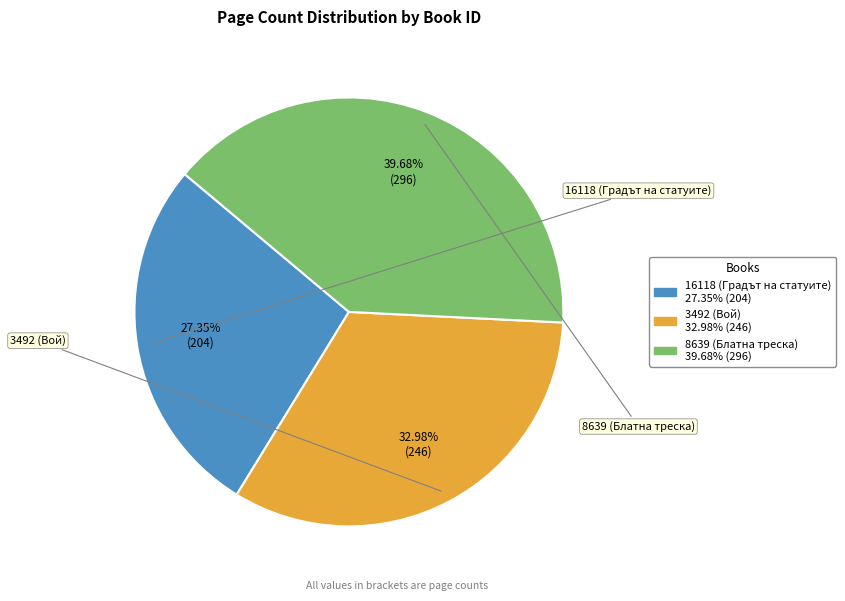

Combined, what portion of the pie is 3492 (Вой) and 16118 (Градът на статуите)?

60.3%